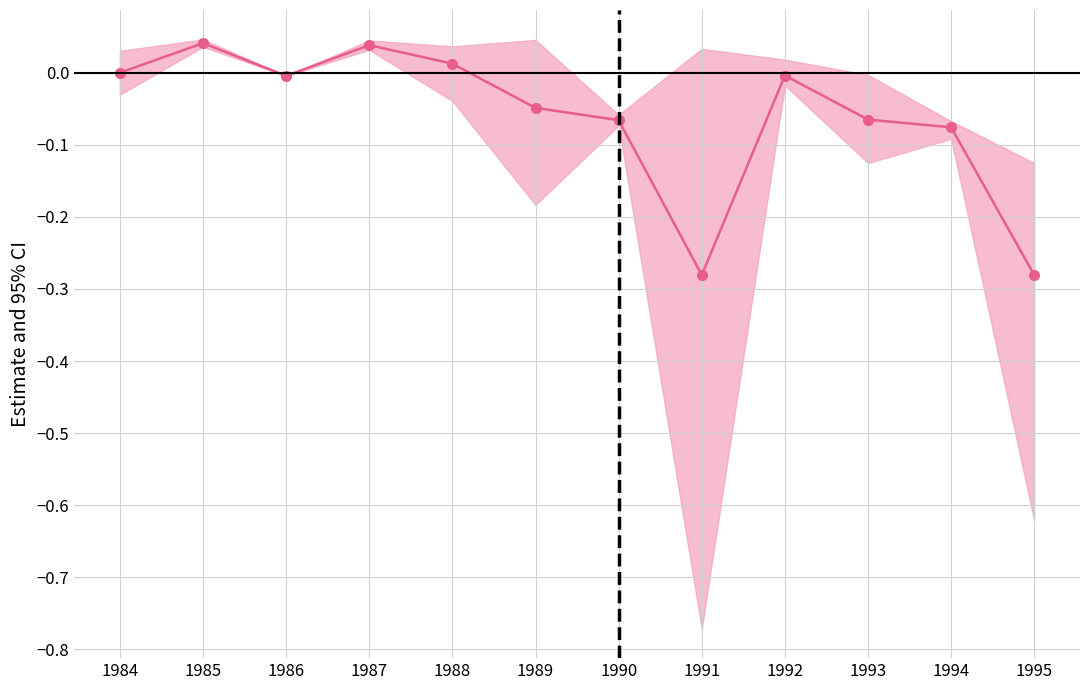

How many data points are less than 0?

8